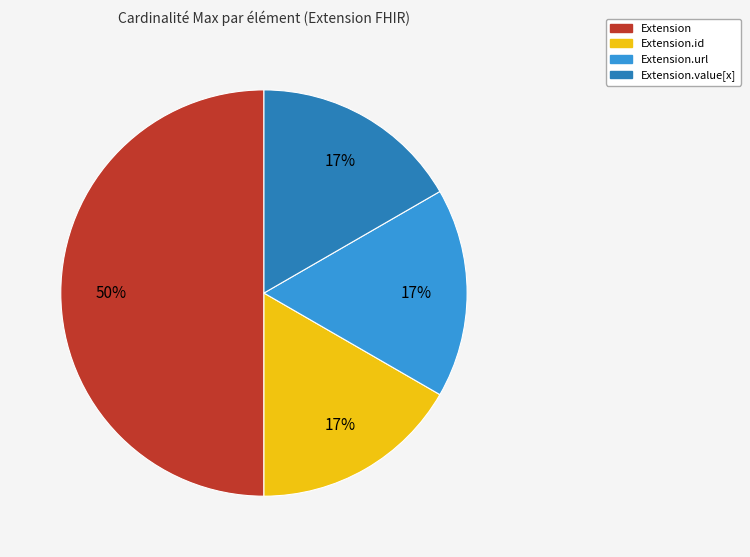

How many segments does this pie chart have?

4